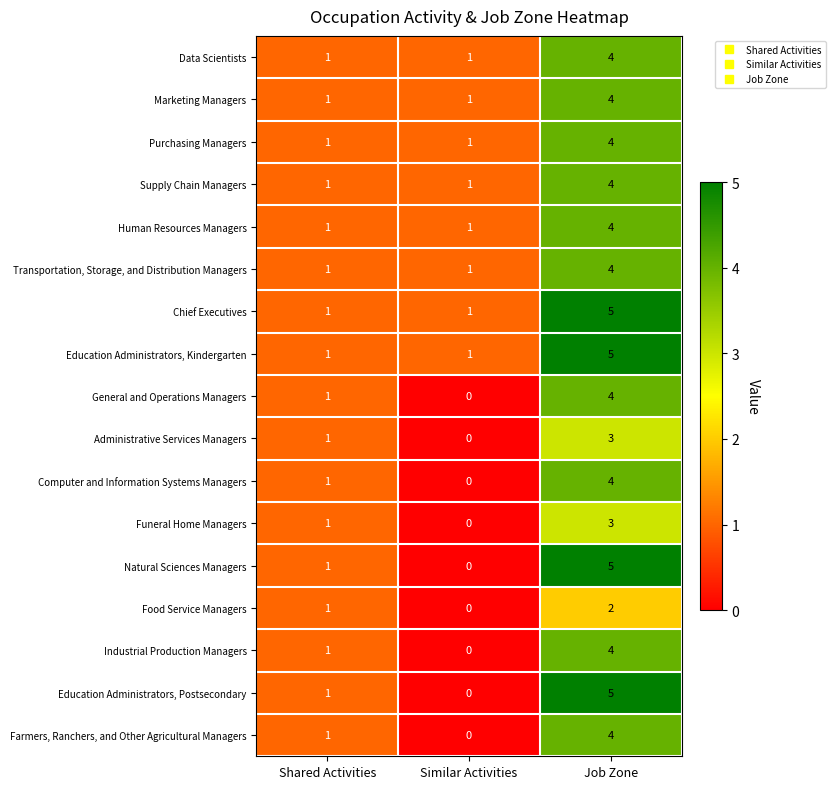

Rank the categories by Natural Sciences Managers value from highest to lowest.

Job Zone, Shared Activities, Similar Activities